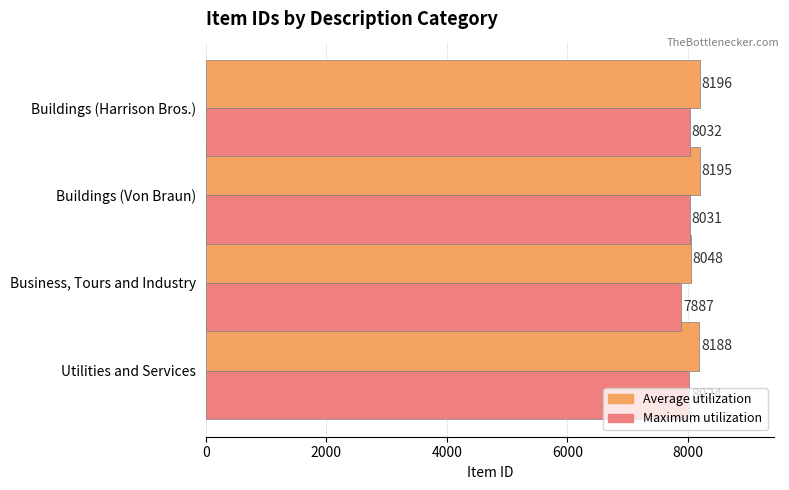

At which label is Average utilization closest to 8122?

Utilities and Services